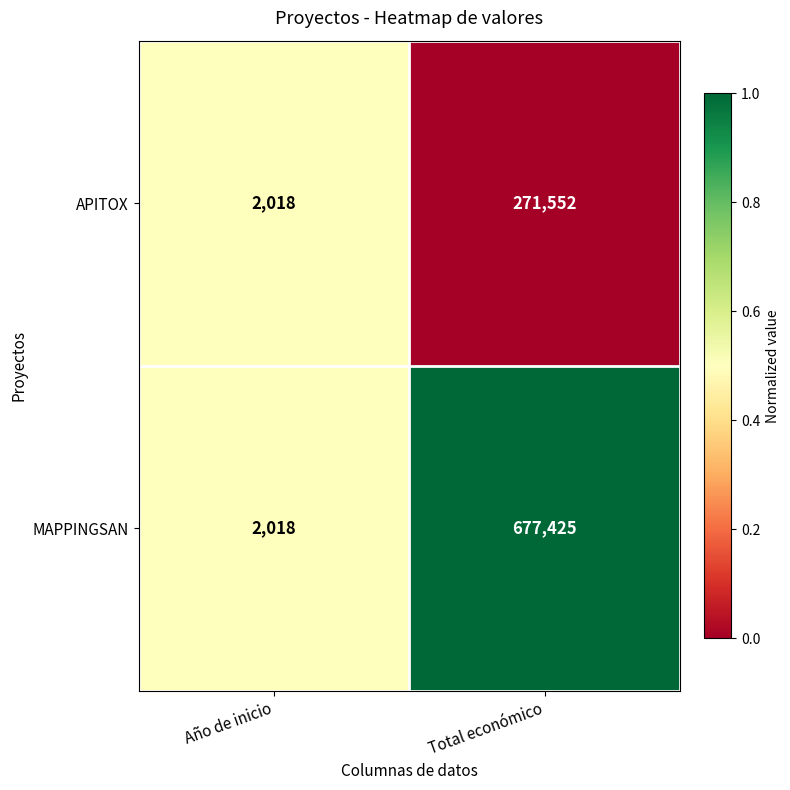

Which category has the highest value across all series?

Total económico